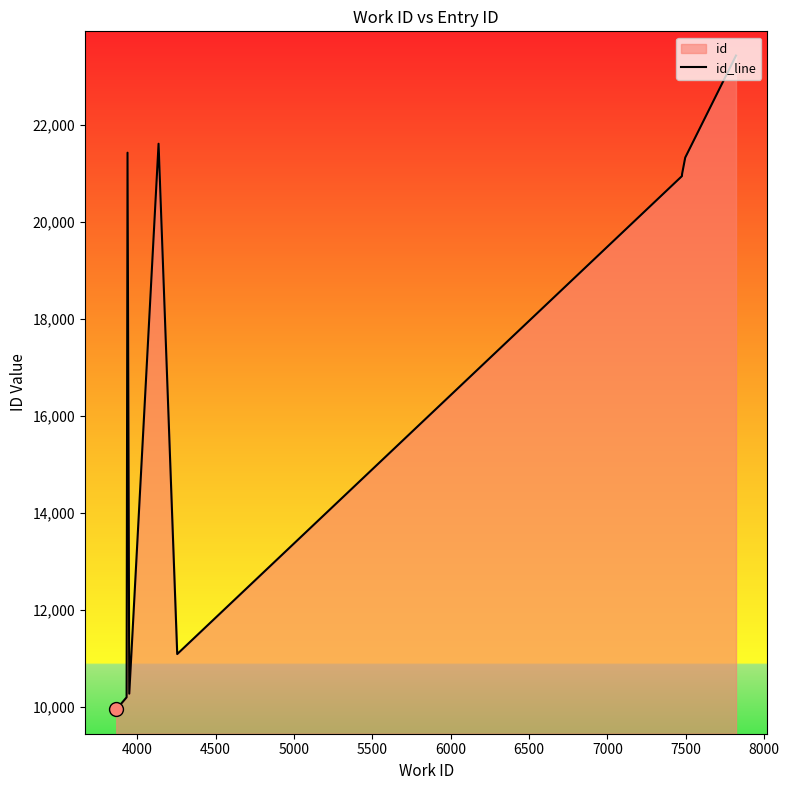

What is the smallest value displayed?

9944